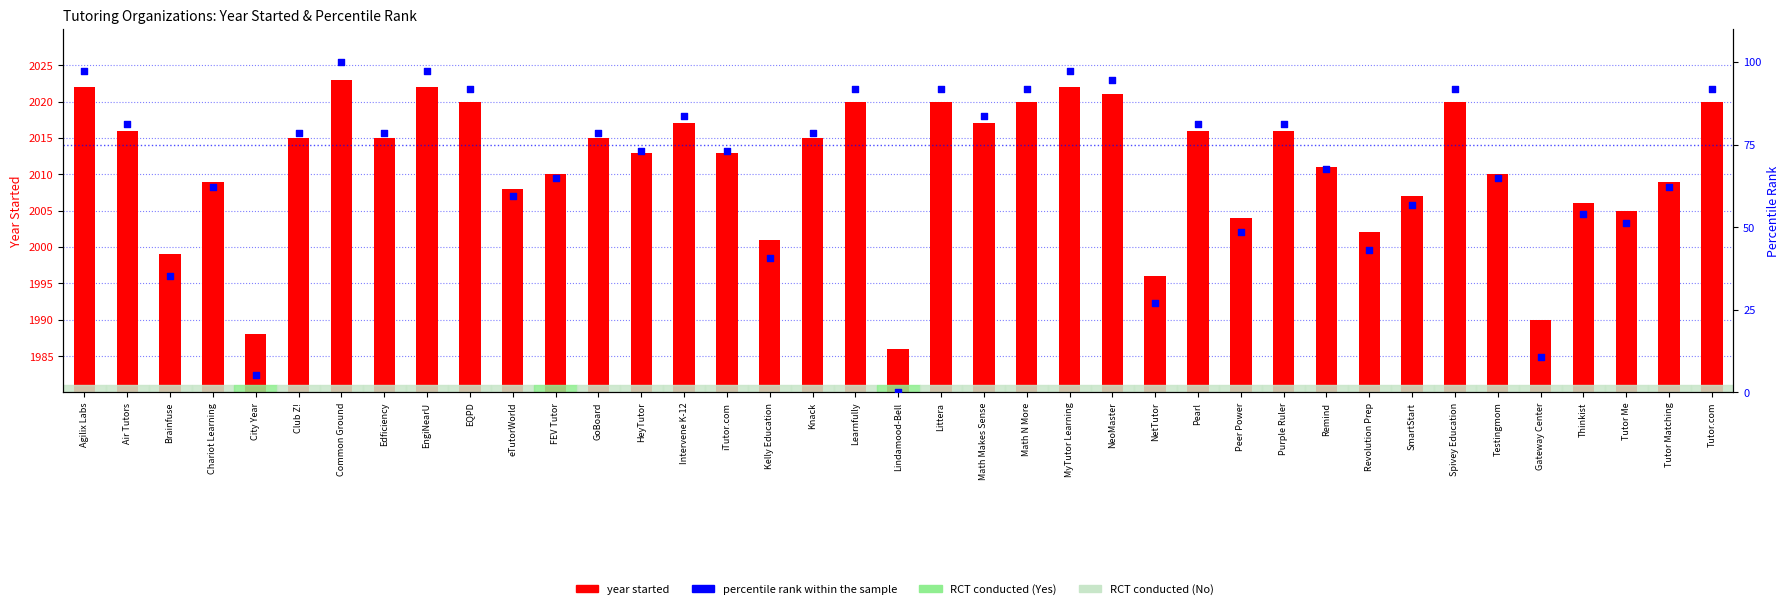

What are all the series names shown in the legend?

year started, percentile rank within the sample